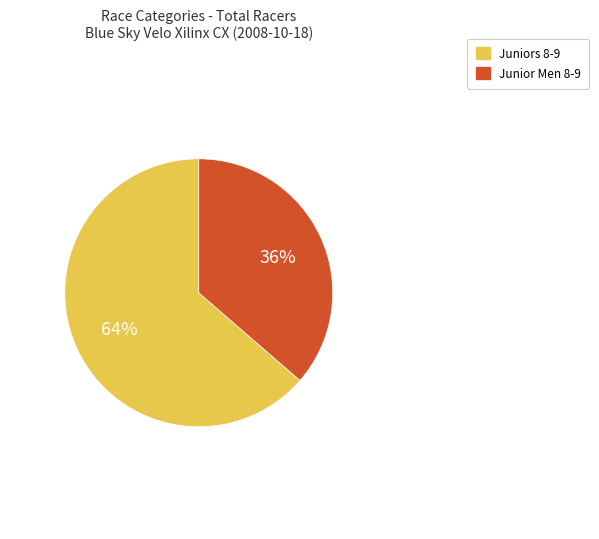

The Junior Men 8-9 slice represents 45% of the pie. True or false?

False